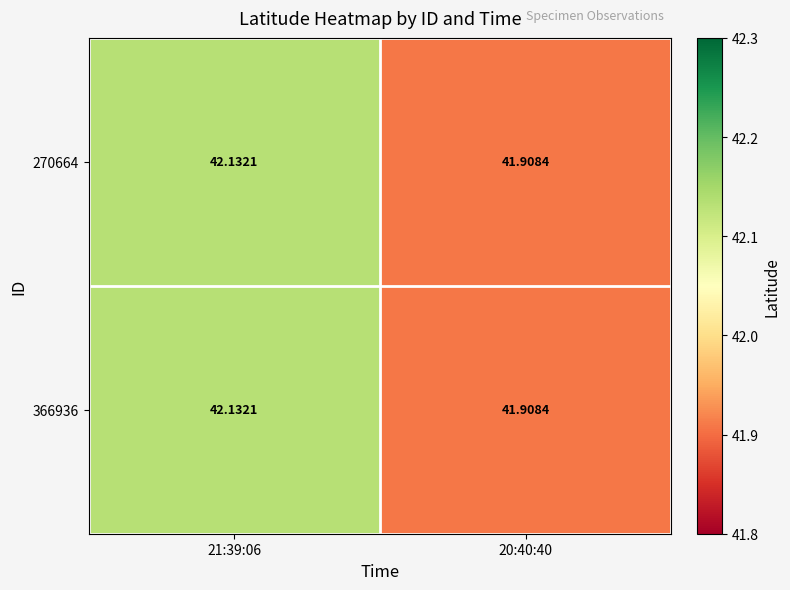

Which series has the largest range (max minus min)?

270664